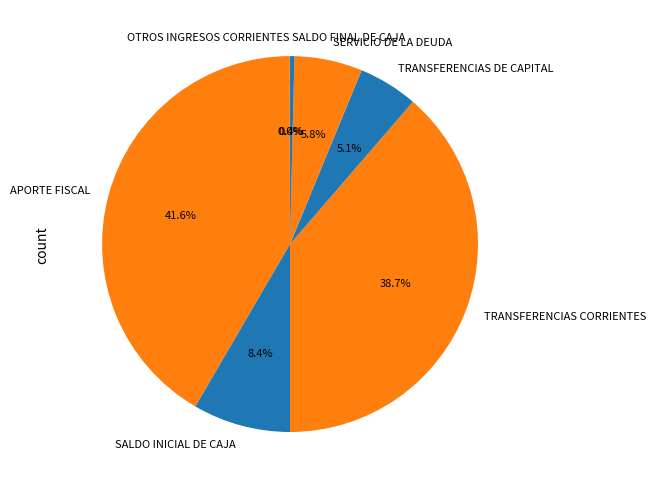

Approximately how many times larger is the value at SERVICIO DE LA DEUDA compared to SALDO FINAL DE CAJA?

15.7